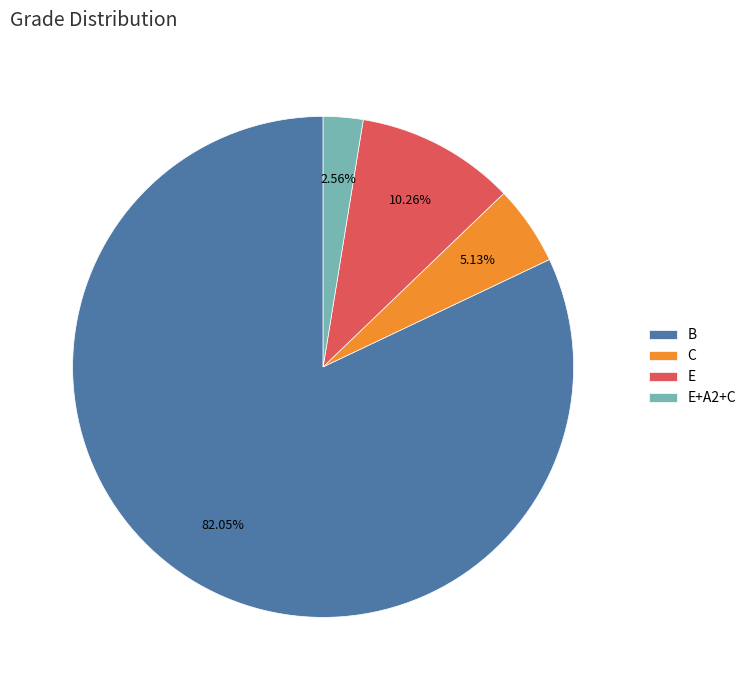

How many segments does this pie chart have?

4